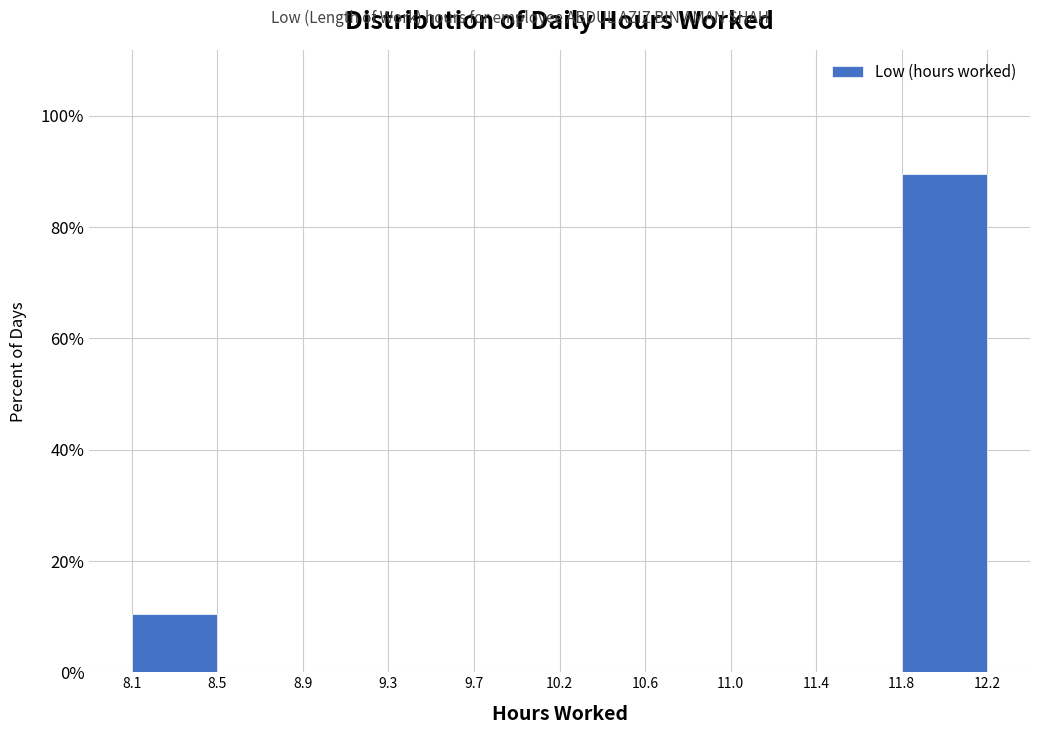

How tall is the bar that spans 8.1 to 8.5 on the x-axis? The values are not printed on the chart, so give them approximately, as read against the axis.

10